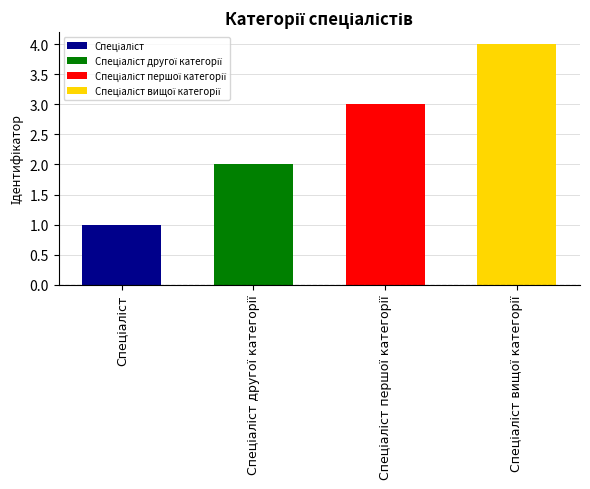

The value at Спеціаліст is 1. True or false?

True